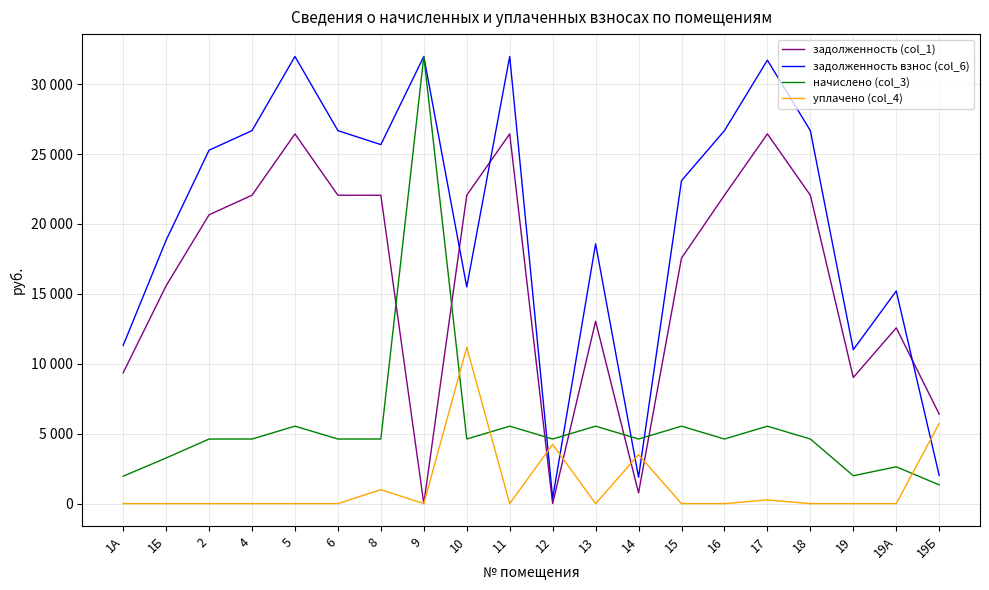

Does the chart display data point markers on the line(s)?

No